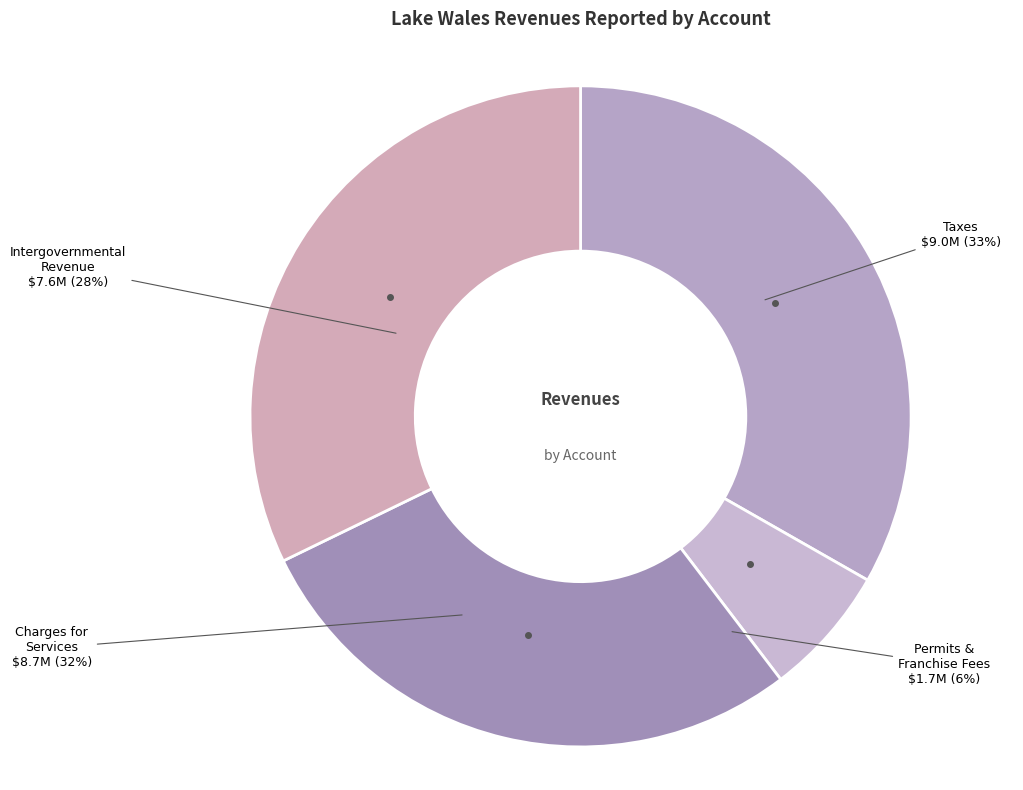

The Charges for Services slice represents 23% of the pie. True or false?

False